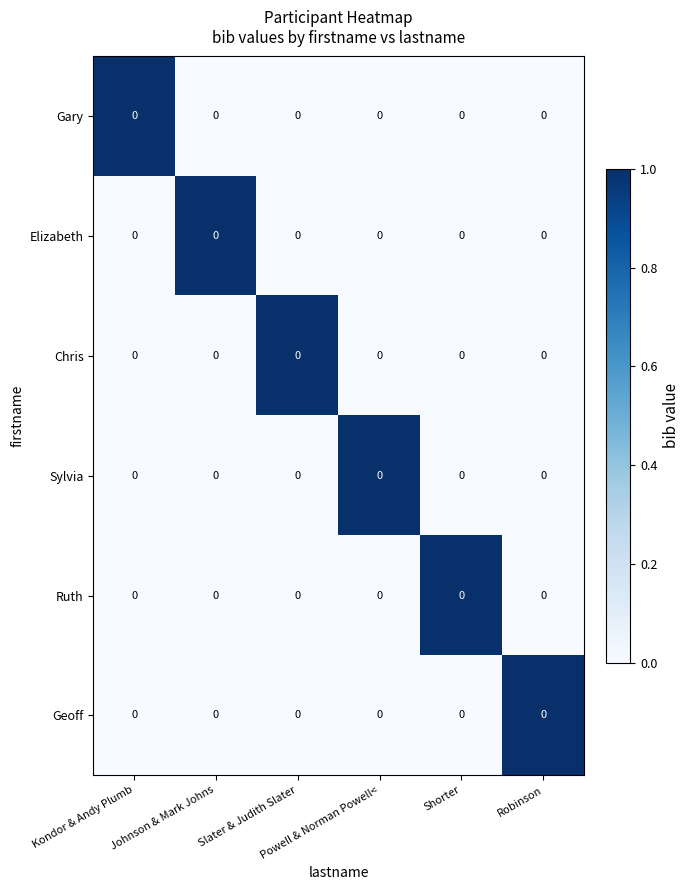

Reading left to right, extract all data points from this chart.

Gary: Kondor & Andy Plumb=0	Johnson & Mark Johns=0	Slater & Judith Slater=0	Powell & Norman Powell<=0	Shorter=0	Robinson=0
Elizabeth: Kondor & Andy Plumb=0	Johnson & Mark Johns=0	Slater & Judith Slater=0	Powell & Norman Powell<=0	Shorter=0	Robinson=0
Chris: Kondor & Andy Plumb=0	Johnson & Mark Johns=0	Slater & Judith Slater=0	Powell & Norman Powell<=0	Shorter=0	Robinson=0
Sylvia: Kondor & Andy Plumb=0	Johnson & Mark Johns=0	Slater & Judith Slater=0	Powell & Norman Powell<=0	Shorter=0	Robinson=0
Ruth: Kondor & Andy Plumb=0	Johnson & Mark Johns=0	Slater & Judith Slater=0	Powell & Norman Powell<=0	Shorter=0	Robinson=0
Geoff: Kondor & Andy Plumb=0	Johnson & Mark Johns=0	Slater & Judith Slater=0	Powell & Norman Powell<=0	Shorter=0	Robinson=0